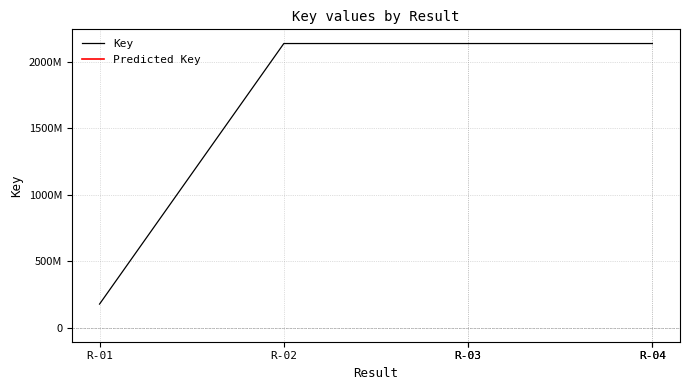

At which category does the chart reach its peak across all series?

3